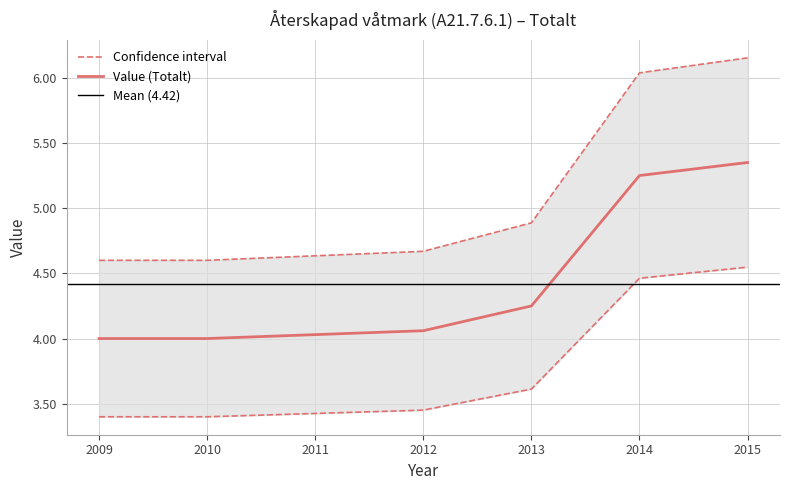

True or false: Value (Totalt) has a value of 8.7 at 2014.

False